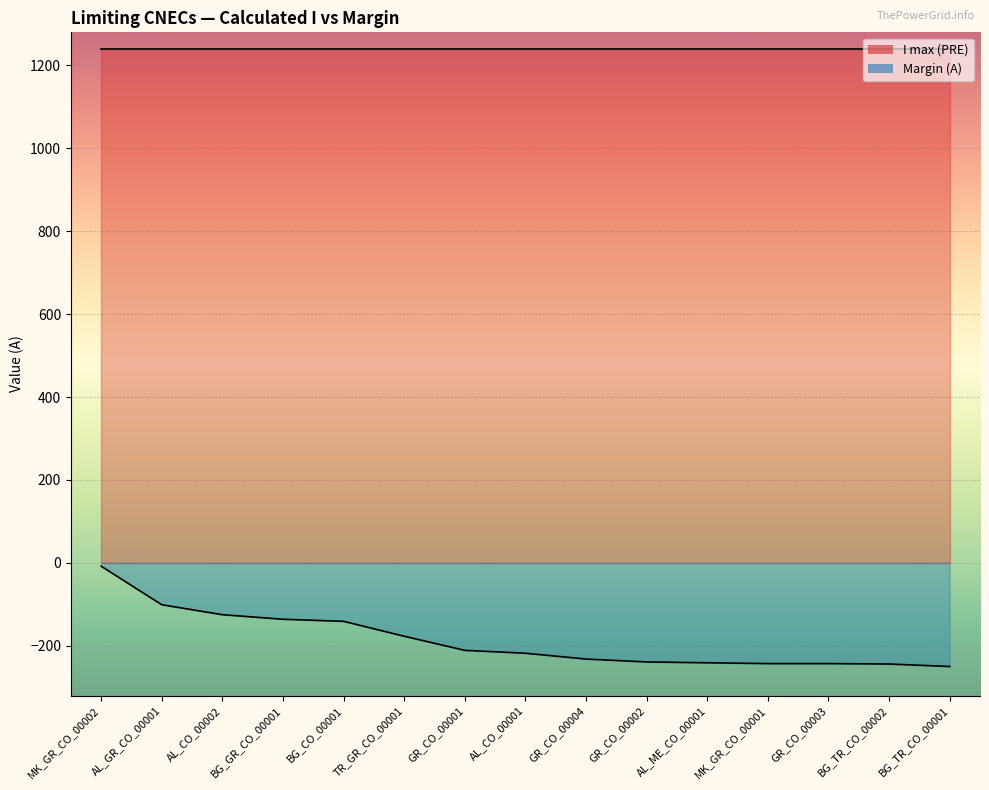

At which label does the data first exceed -218?

MK_GR_CO_00002